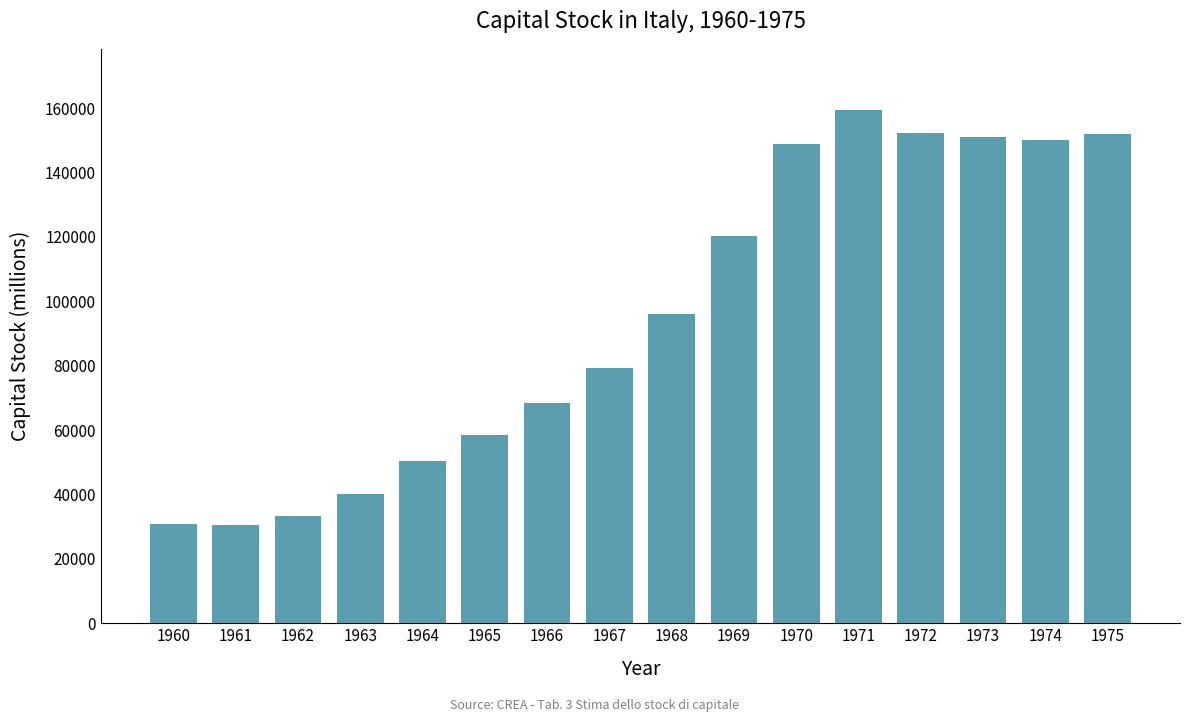

Which category has the highest value across all series?

1971